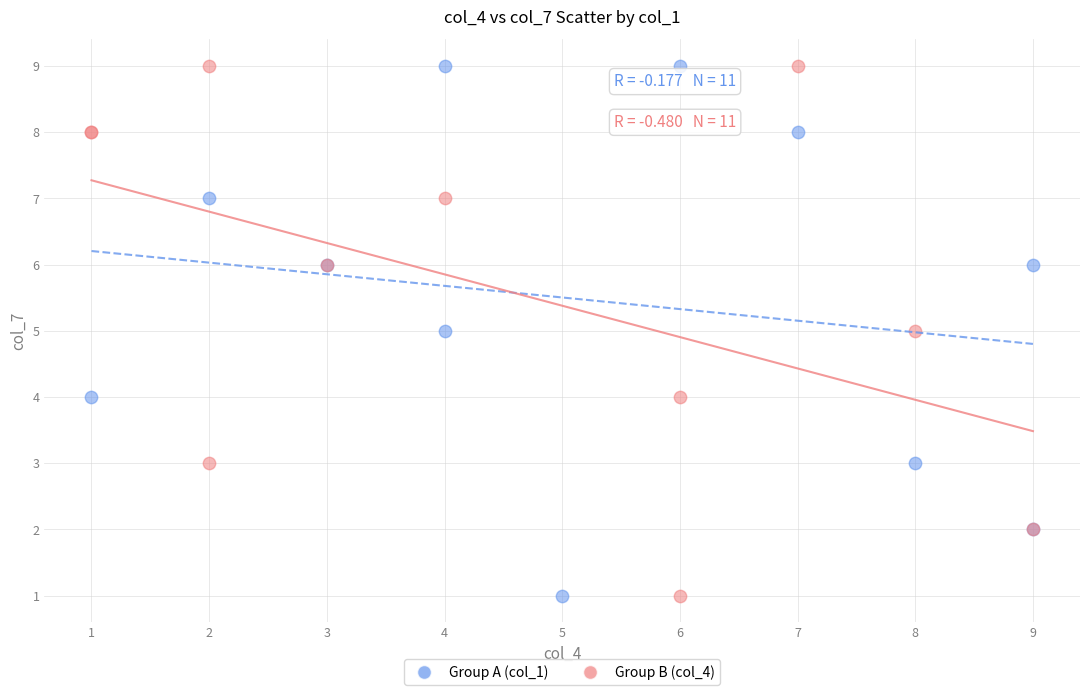

What are all the series names shown in the legend?

Group A (col_1), Group B (col_4)